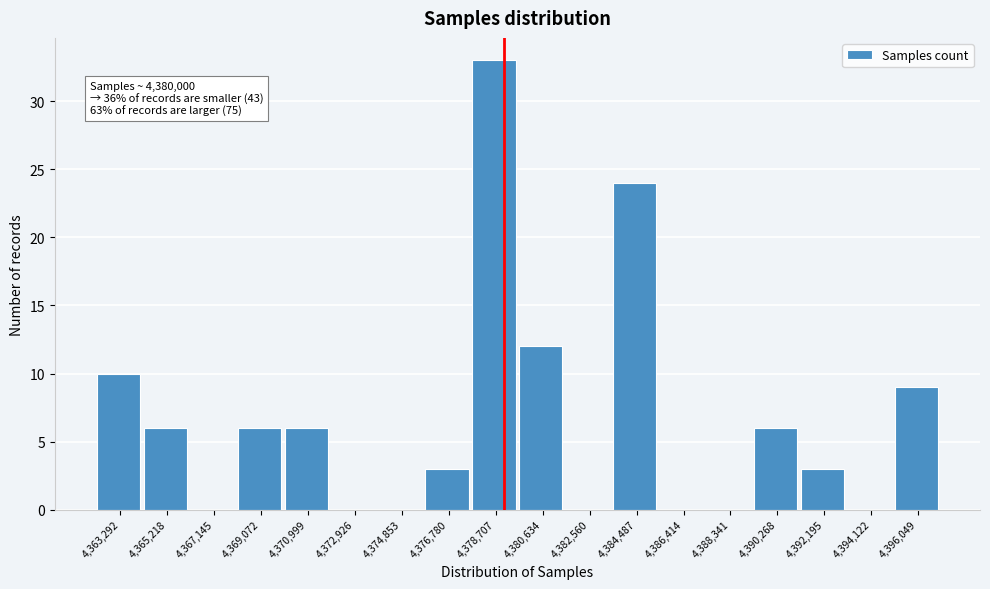

Reading left to right, what are all the values shown in this chart?

4,363,292=10	4,365,218=6	4,367,145=0	4,369,072=6	4,370,999=6	4,372,926=0	4,374,853=0	4,376,780=3	4,378,707=33	4,380,634=12	4,382,560=0	4,384,487=24	4,386,414=0	4,388,341=0	4,390,268=6	4,392,195=3	4,394,122=0	4,396,049=9